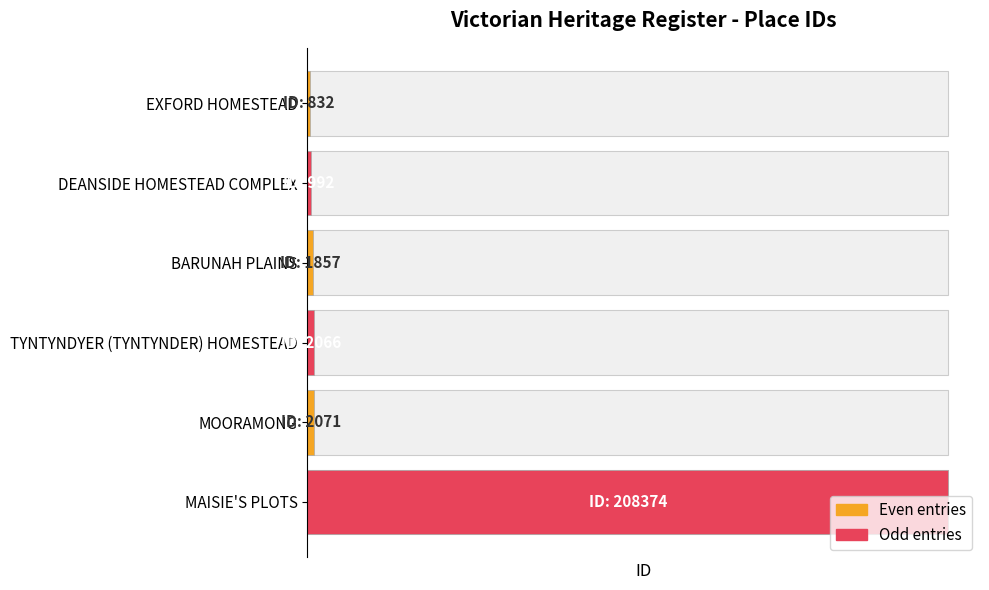

How many bars are there in total?

6